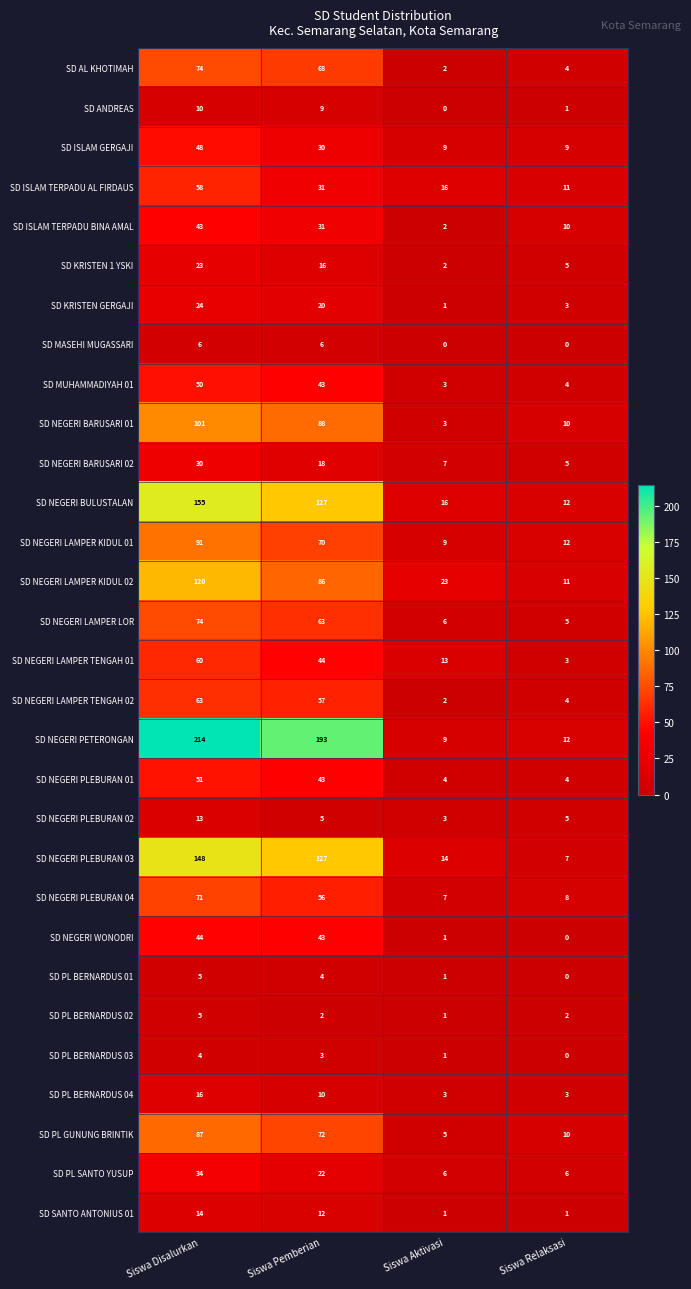

What is the highest value of the SD KRISTEN 1 YSKI series?

23